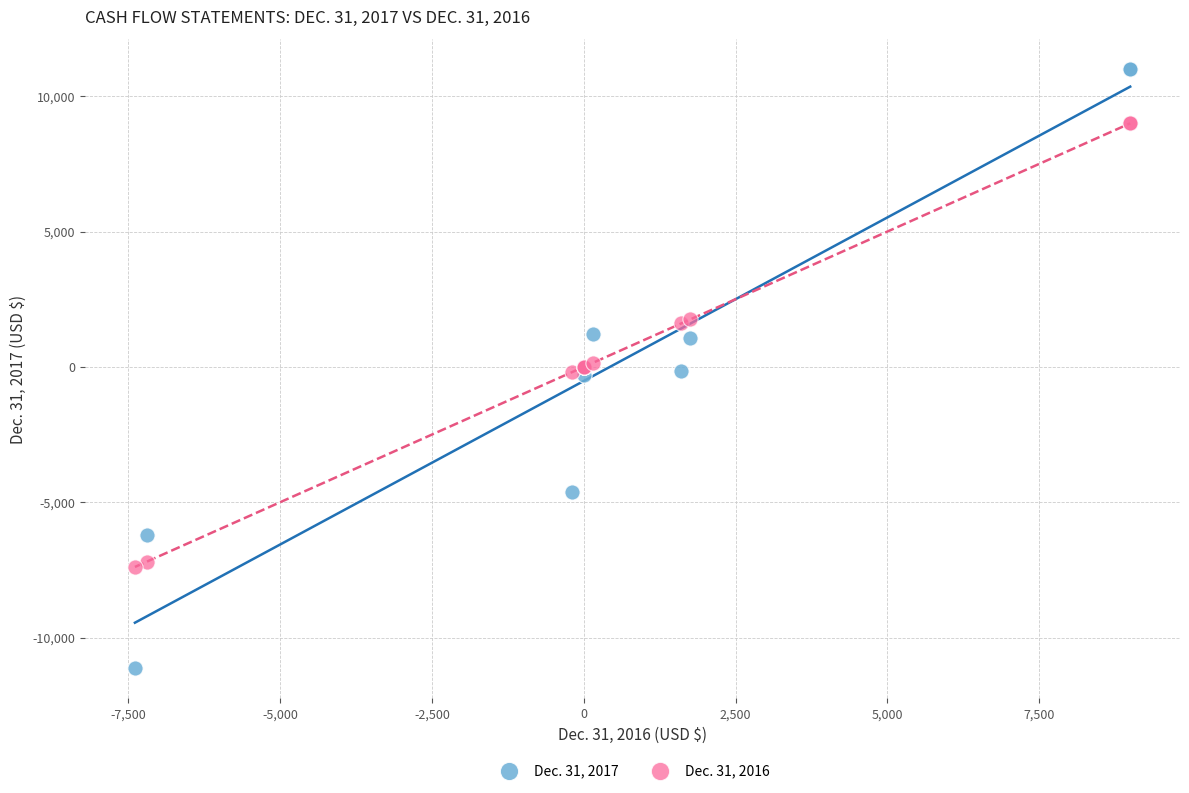

What is the X range (max minus min) for the scatter plot?

16390